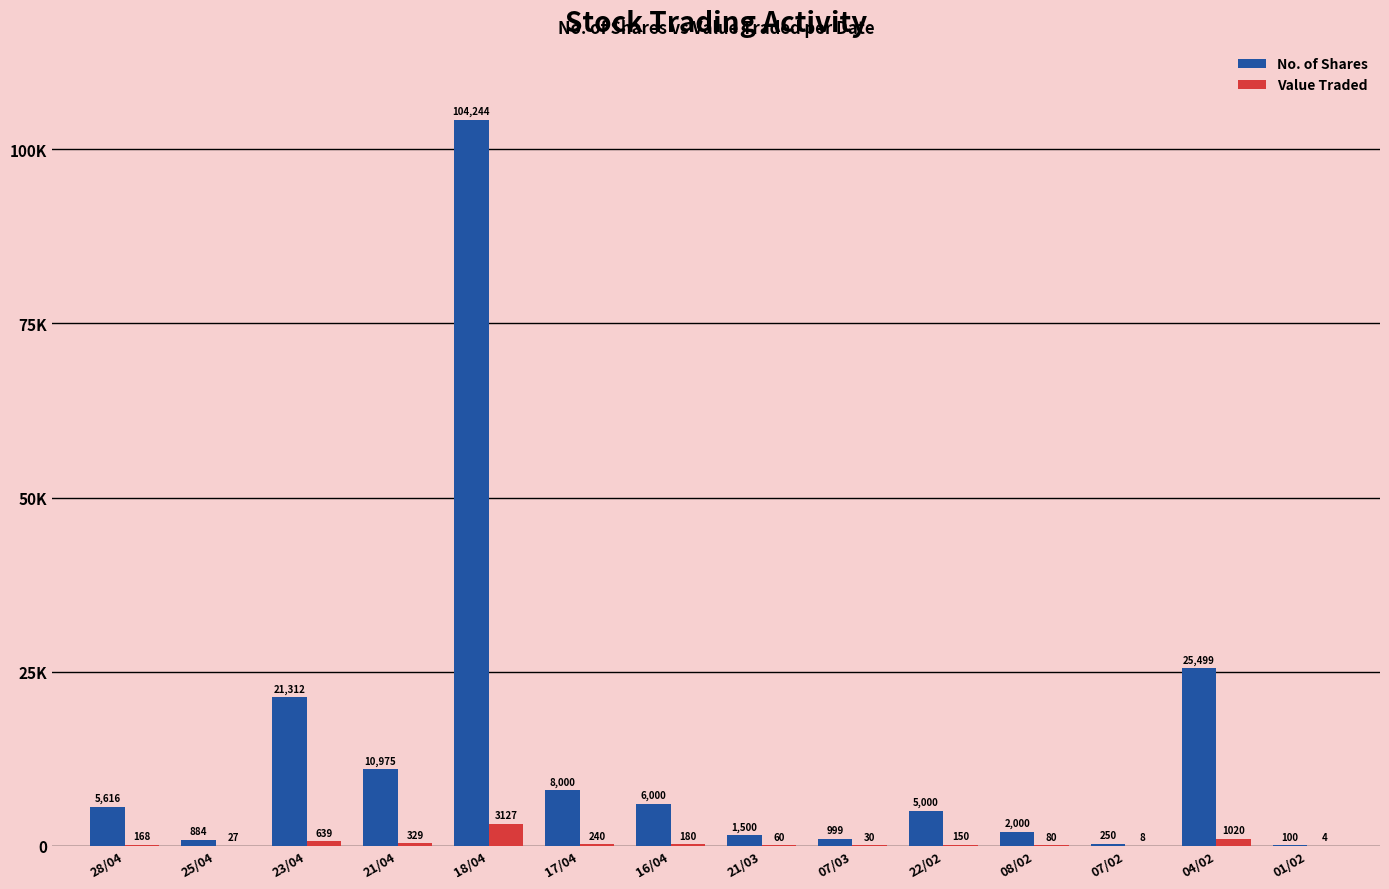

Reading left to right, list all the values displayed in this chart.

No. of Shares: 5616	884	21312	10975	104244	8000	6000	1500	999	5000	2000	250	25499	100
Value Traded: 168	27	639	329	3127	240	180	60	30	150	80	8	1020	4